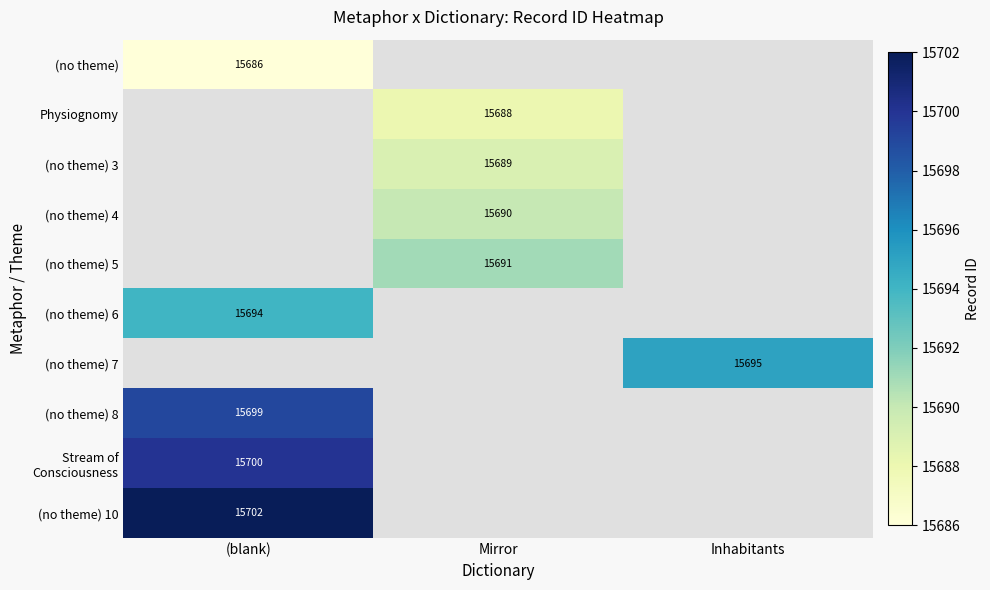

True or false: (no theme) 8 has a value of 22869 at (blank).

False